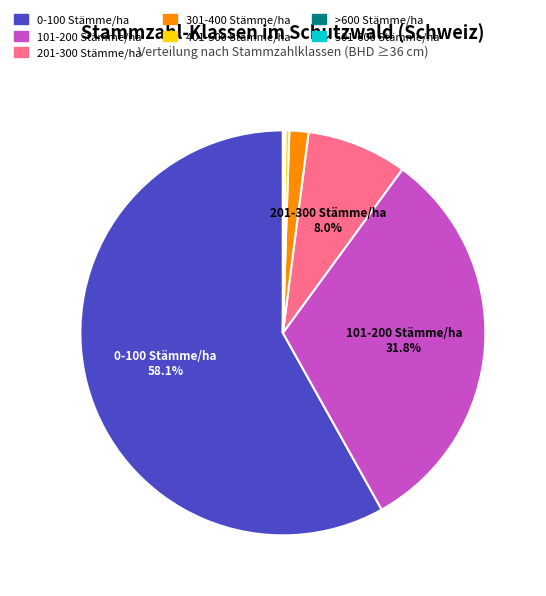

True or false: 301-400 Stämme/ha accounts for 15% of the total.

False